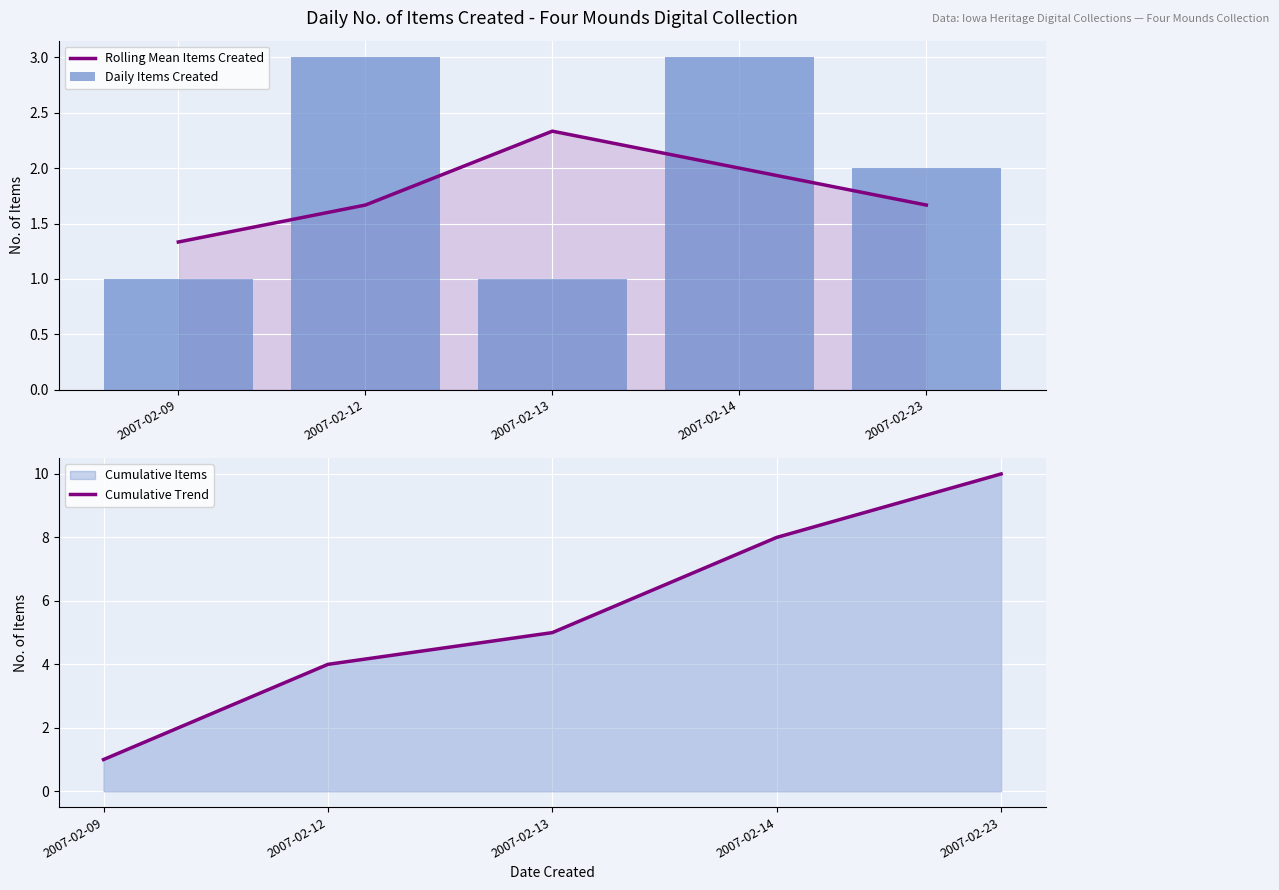

Does the chart contain stacked bars?

No